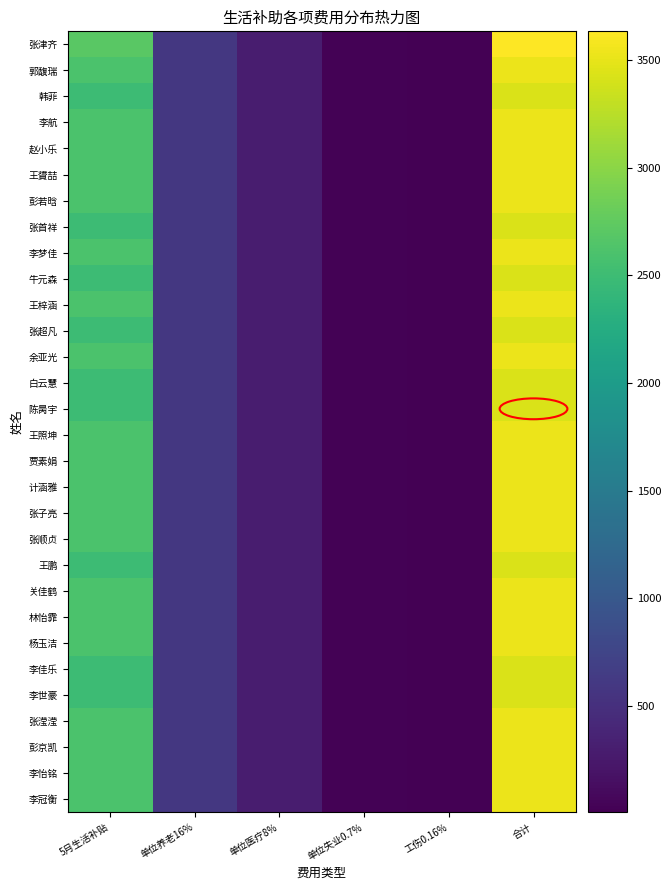

Which has a higher value, 工伤0.16% or 合计?

合计